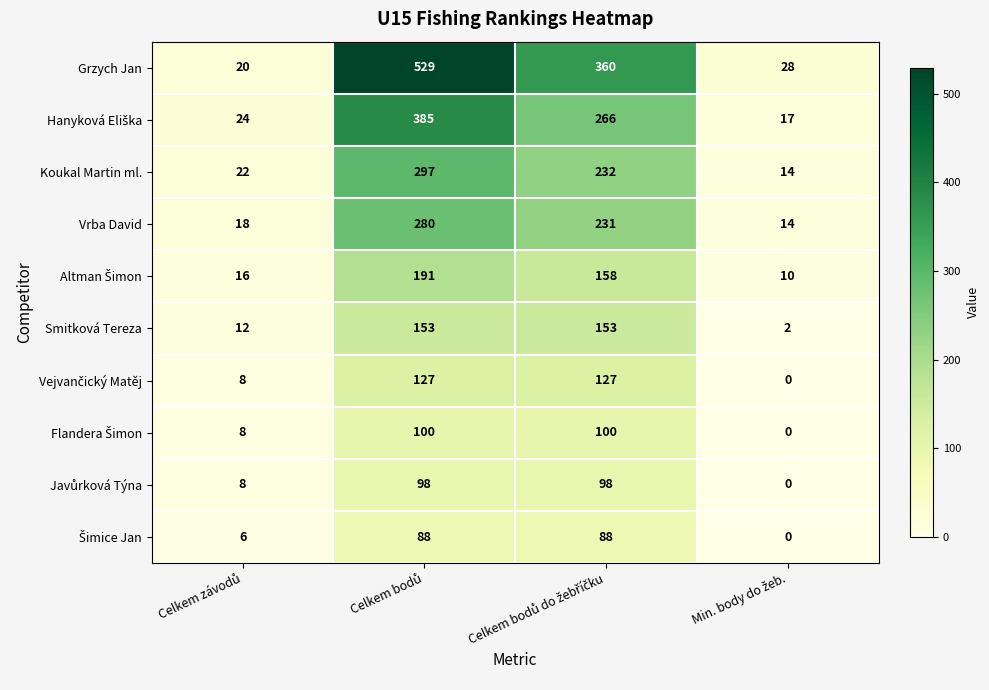

Which series has the widest spread of values?

Grzych Jan